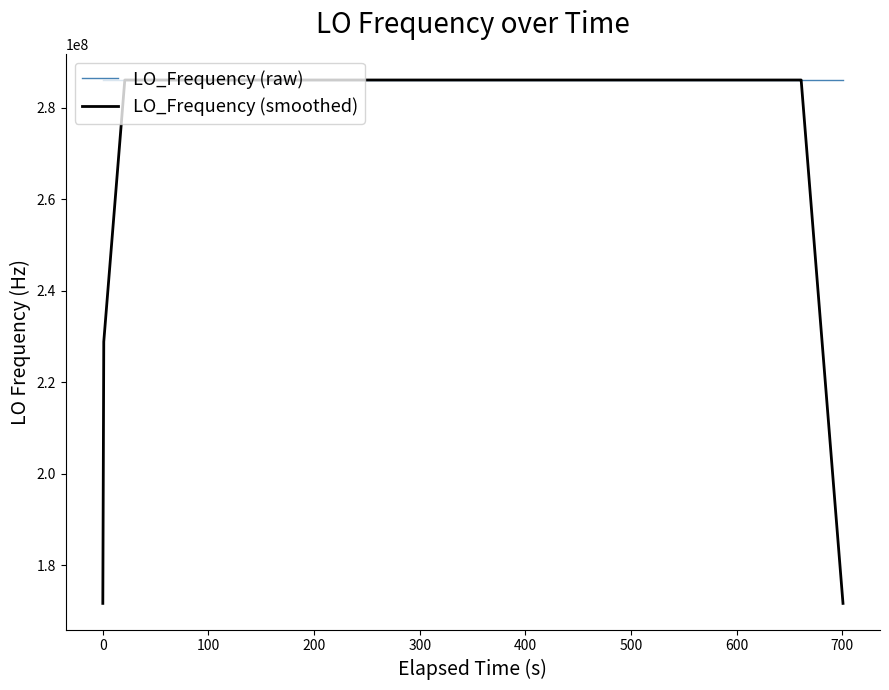

Which series has the largest total across all categories?

LO_Frequency (raw)